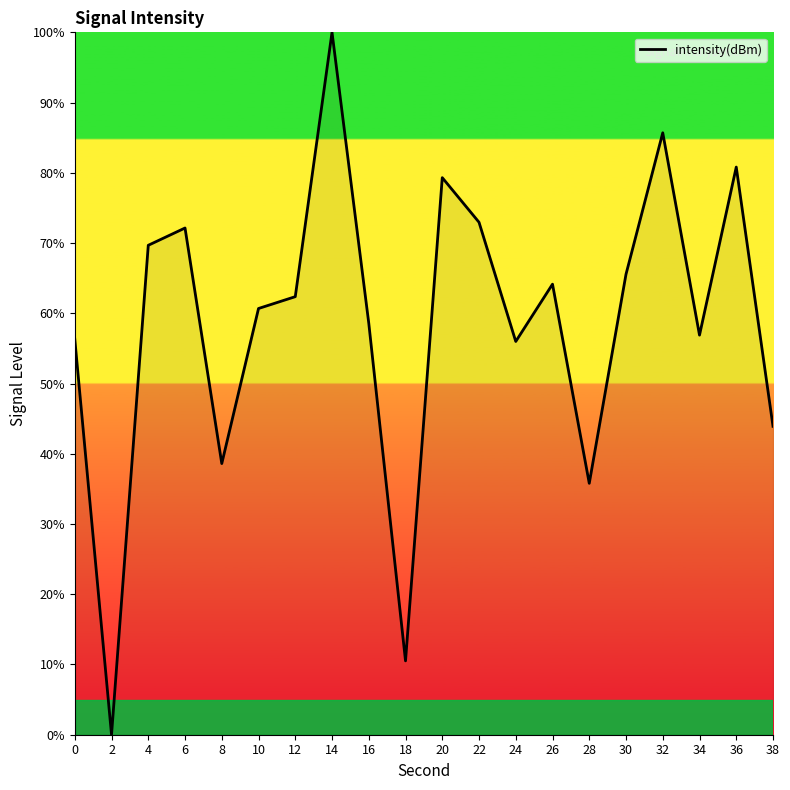

What is the difference between the values at 16 and 14?

41.4